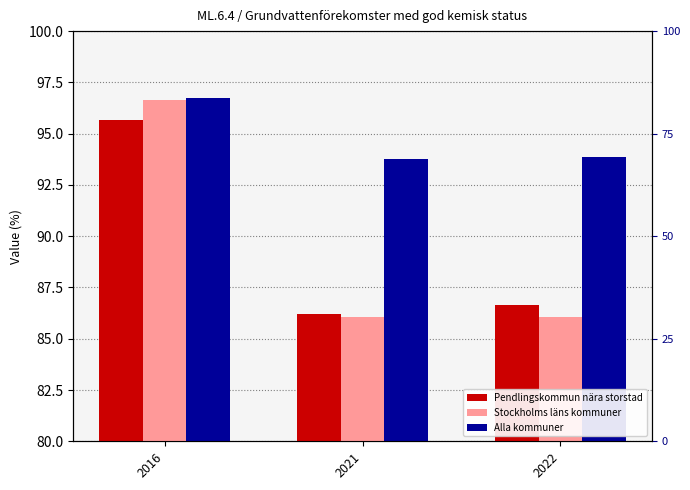

What is the spread (max minus min) of values at 2021?

7.7